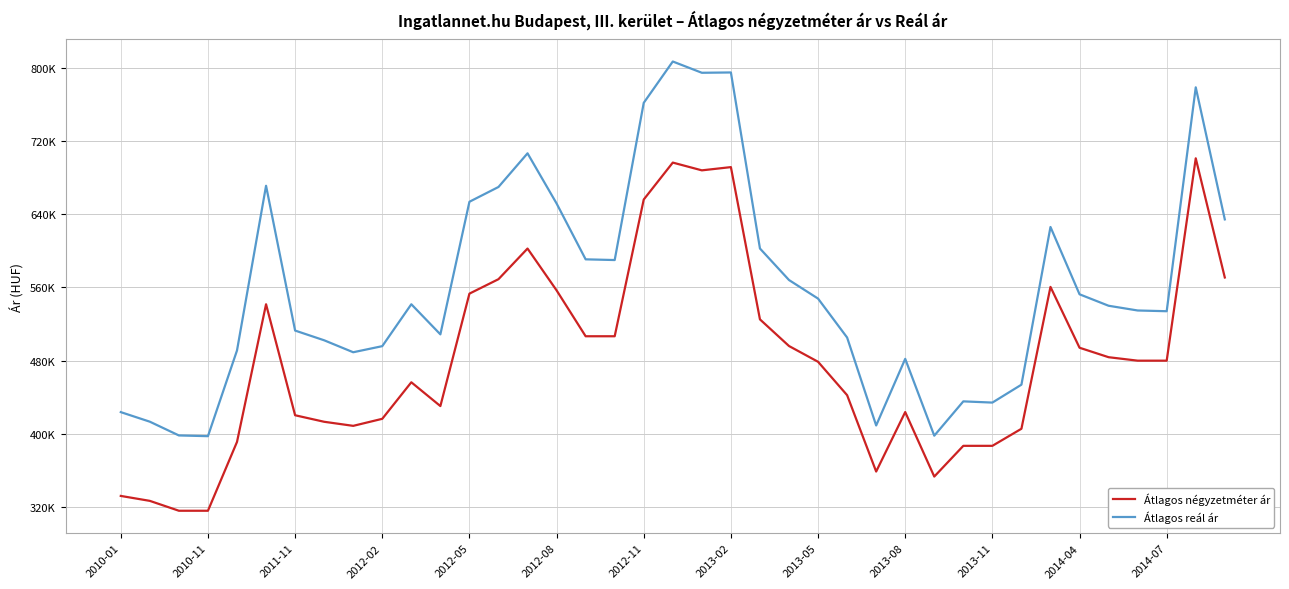

What is the value of the Átlagos négyzetméter ár point at the 25th from the left?

478755